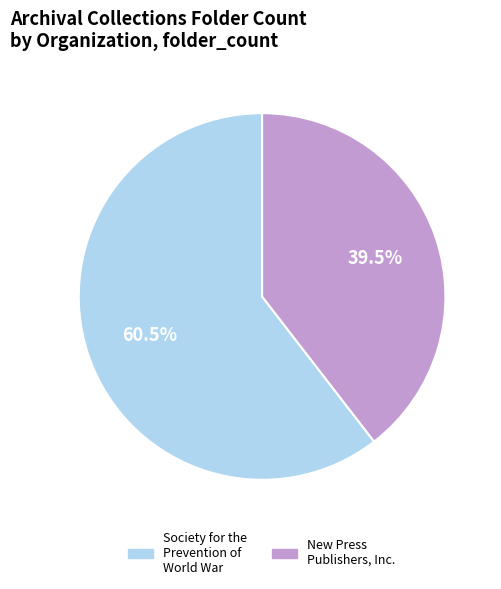

Does any single category account for the majority?

Yes